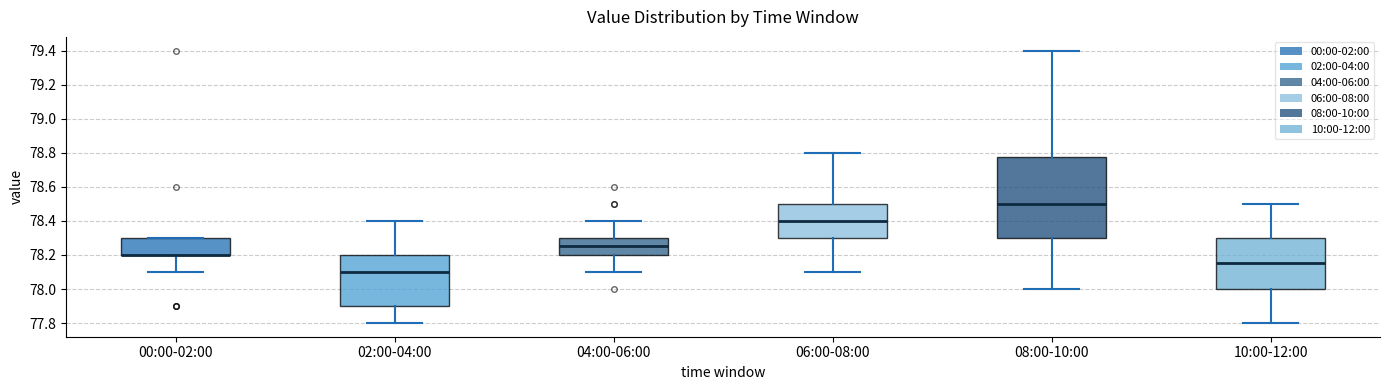

Where does the median line of the box for 02:00-04:00 sit on the y-axis? The values are not printed on the chart, so give them approximately, as read against the axis.

78.10